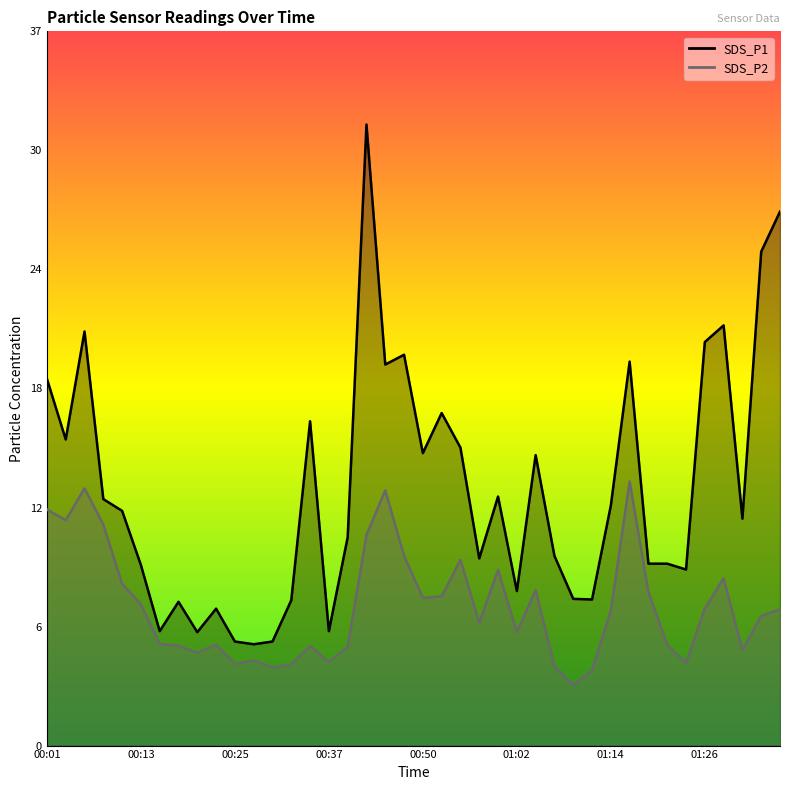

What are all the series names shown in the legend?

SDS_P1, SDS_P2